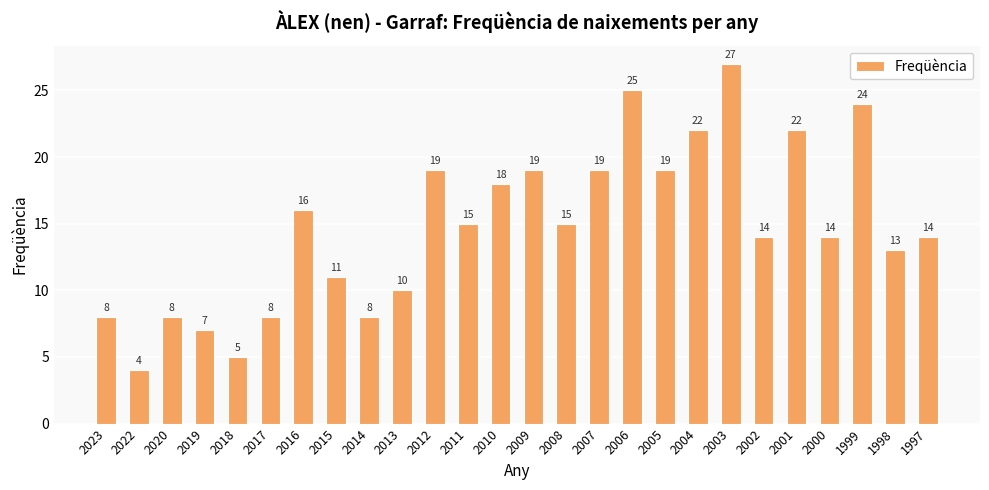

Is it true that the value at 2015 is 11?

True